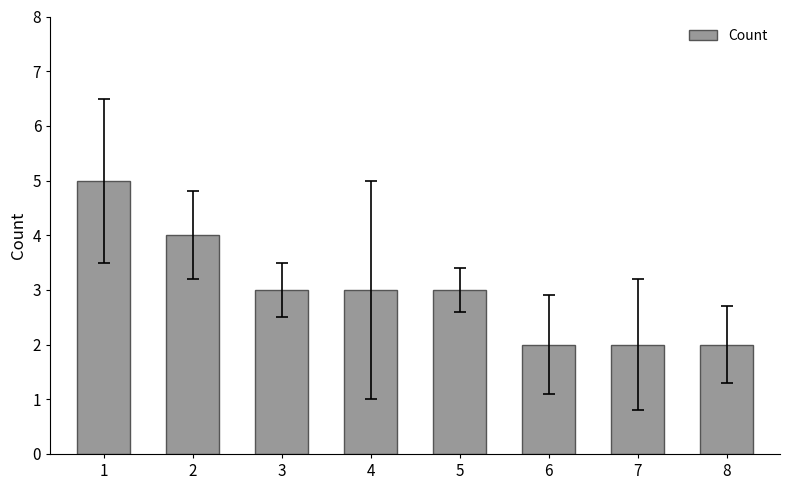

How many bars are there in total?

8